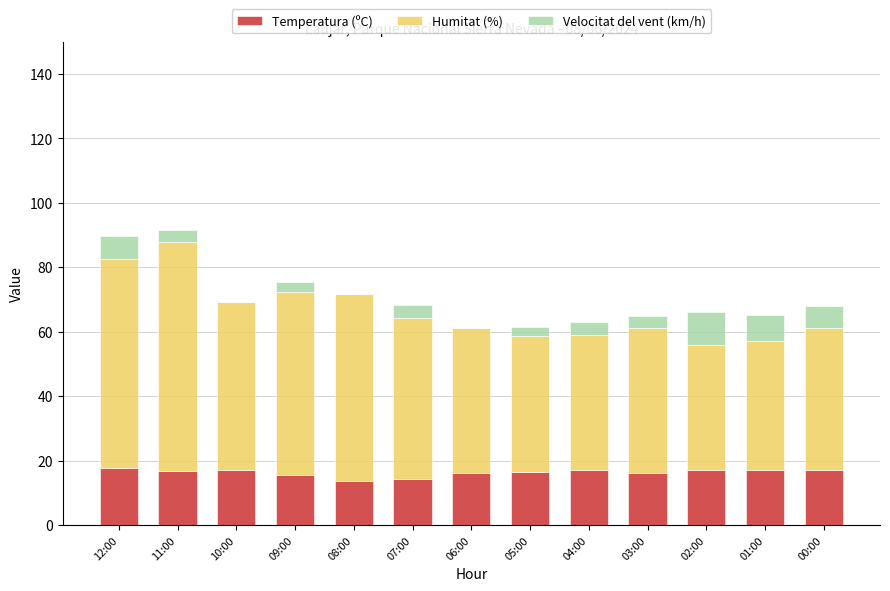

What is the total value across all series at 04:00?

63.1